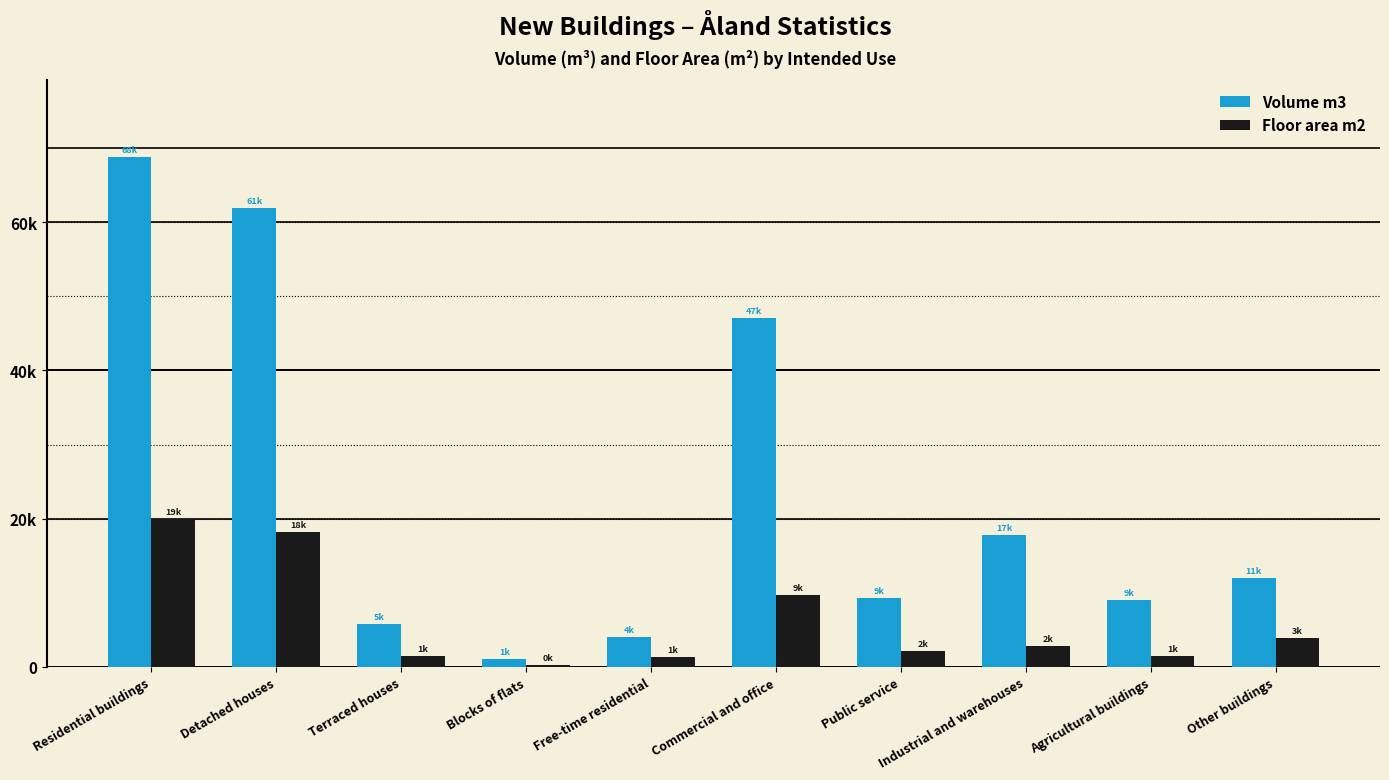

Are the bars grouped side by side (vs. stacked)?

Yes